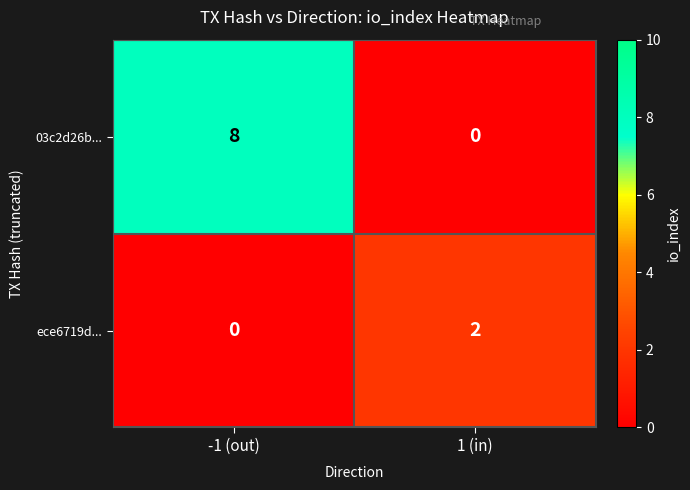

Reading left to right, what are all the values shown in this chart?

03c2d26b...: -1 (out)=8	1 (in)=0
ece6719d...: -1 (out)=0	1 (in)=2